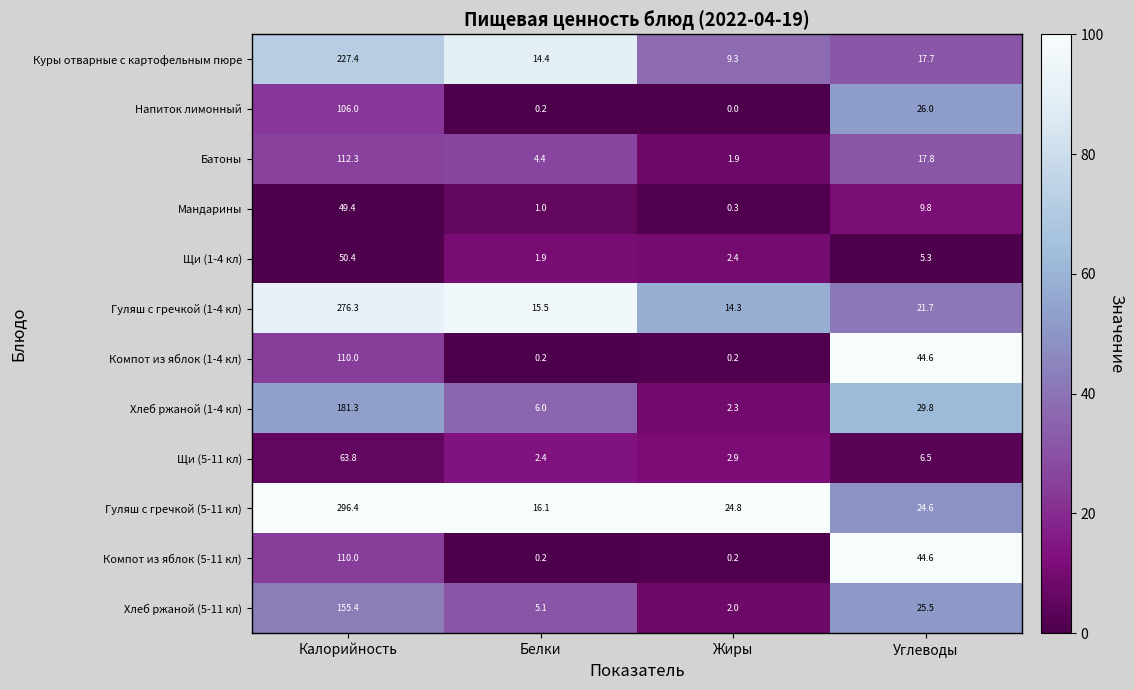

The Щи (5-11 кл) series shows 4.2 at Белки. True or false?

False